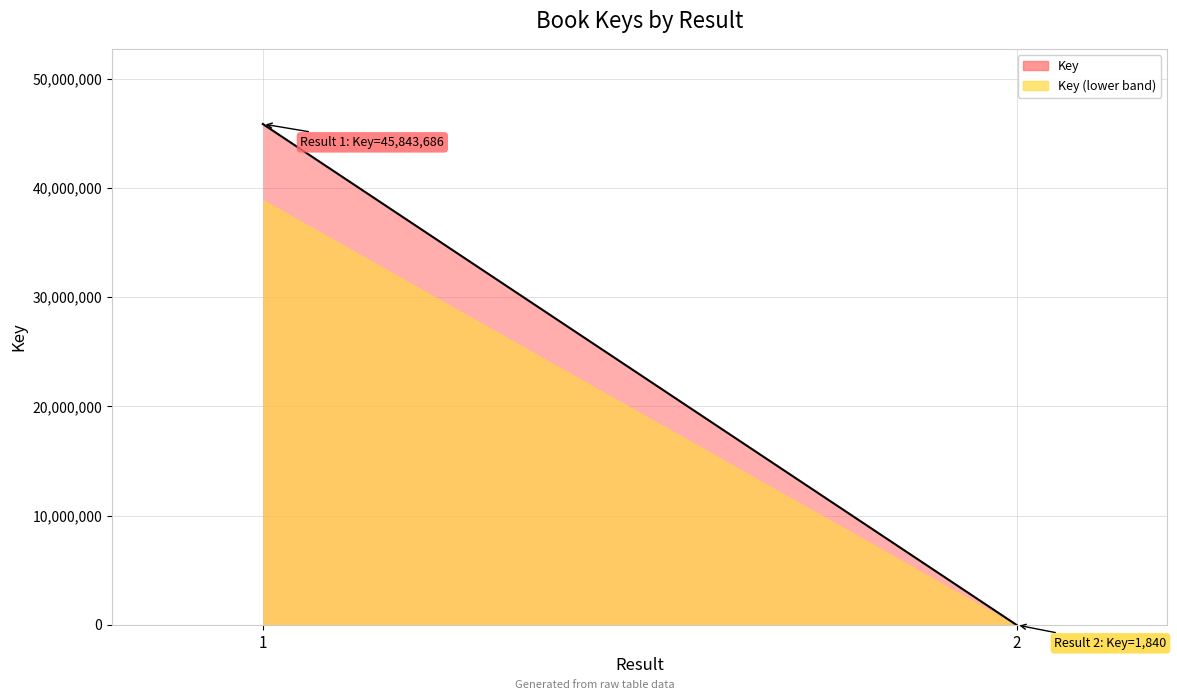

What is the greatest value displayed?

45843686